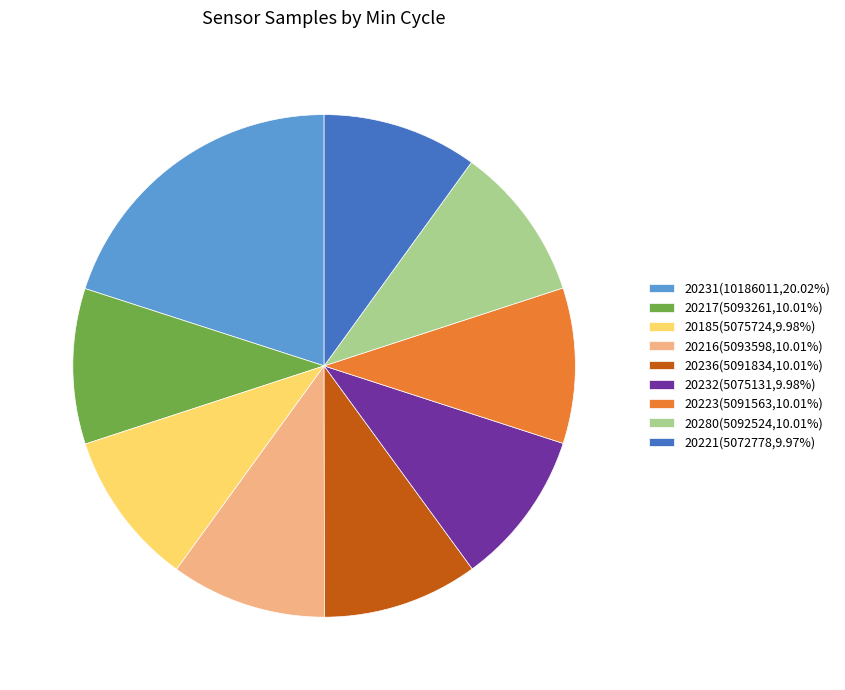

Do 20280(5092524,10.01%) and 20185(5075724,9.98%) together represent more than half of the pie?

No